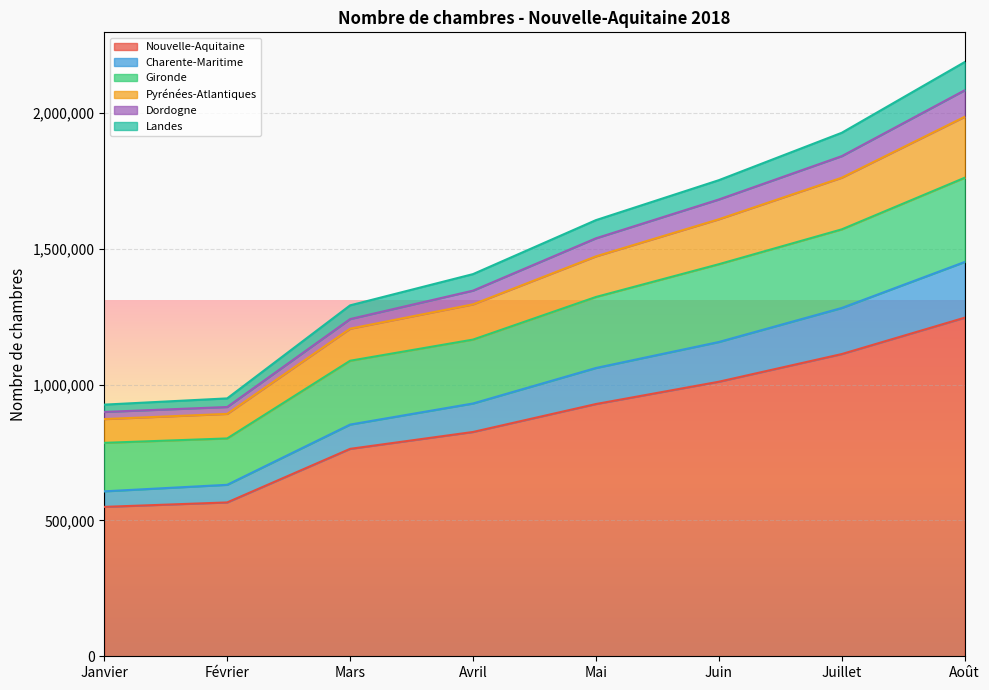

What is the minimum value for Nouvelle-Aquitaine?

549719